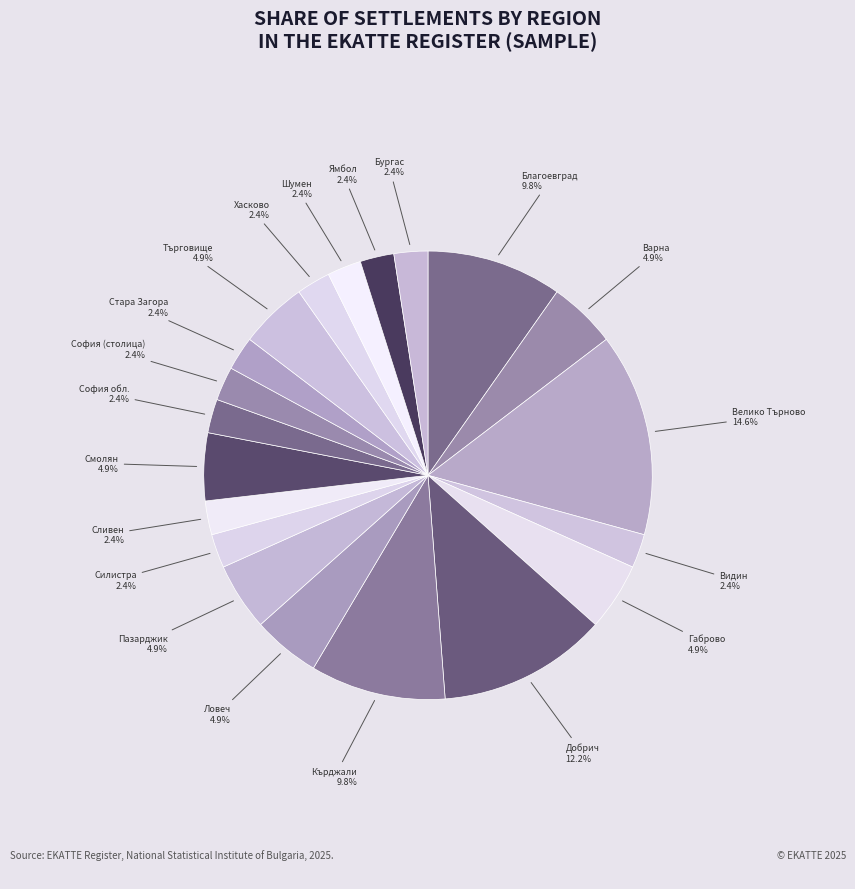

What is the largest slice in the pie chart?

Велико Търново